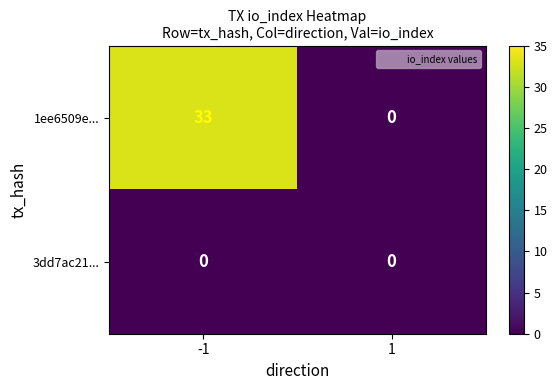

Reading left to right, what are all the values shown in this chart?

1ee6509e...: -1=33	1=0
3dd7ac21...: -1=0	1=0